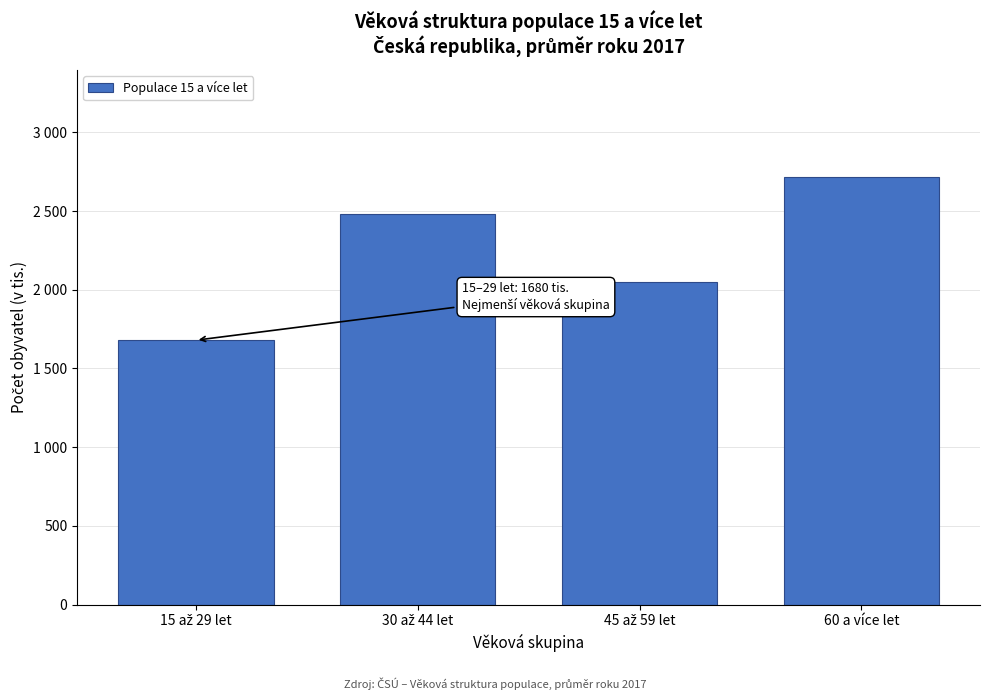

Does the chart contain any negative values?

No